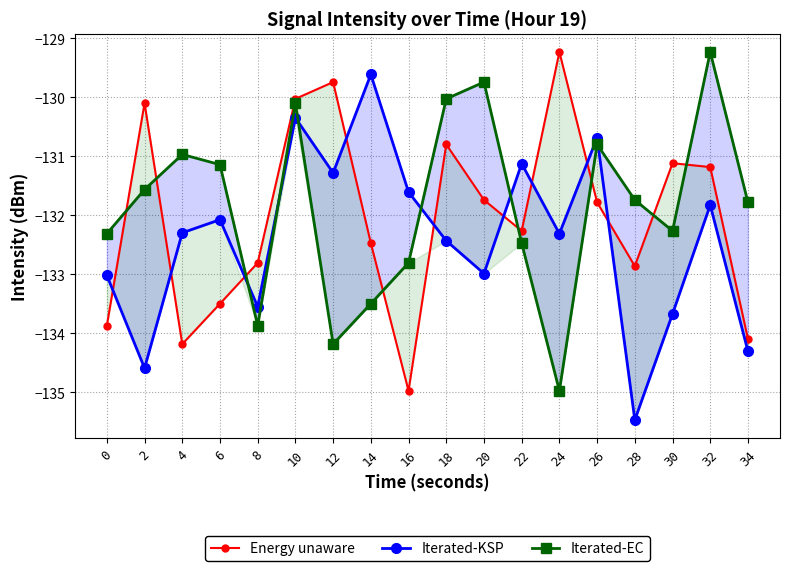

What are all the series names shown in the legend?

Energy unaware, Iterated-KSP, Iterated-EC